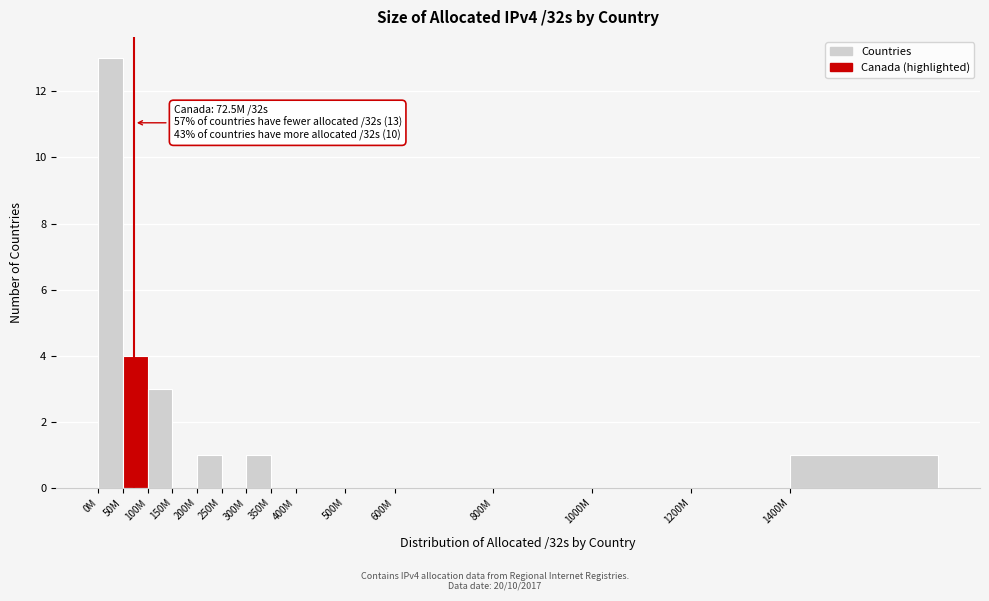

Reading left to right, extract all data points from this chart.

0M=13	50M=4	100M=3	150M=0	200M=1	250M=0	300M=1	350M=0	400M=0	500M=0	600M=0	800M=0	1000M=0	1200M=0	1400M=1